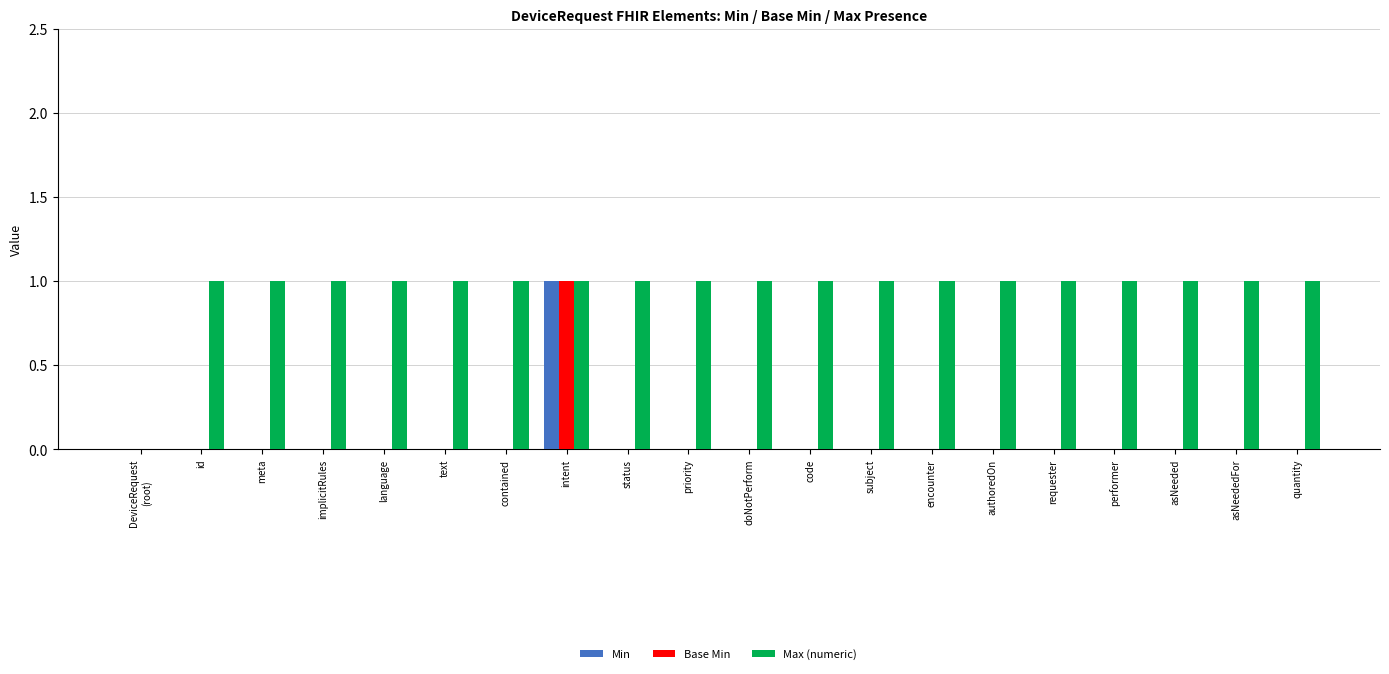

Is it true that Min equals 0 at text?

True